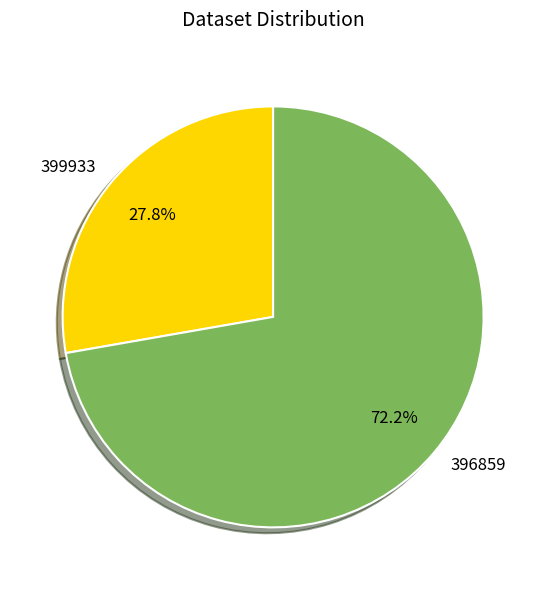

To the nearest percent, what is the average slice percentage?

50%